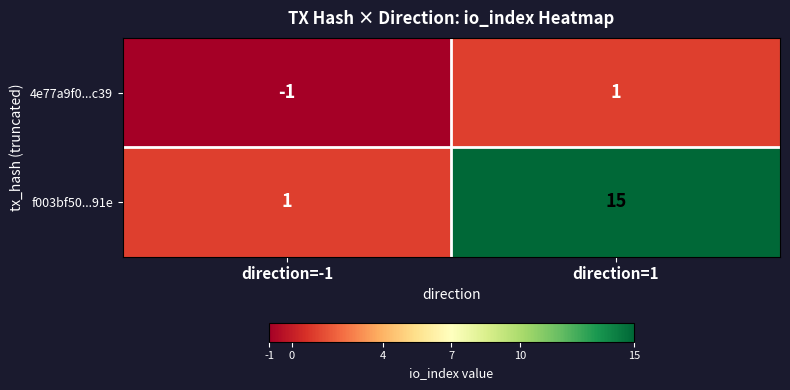

What is the greatest value displayed?

15